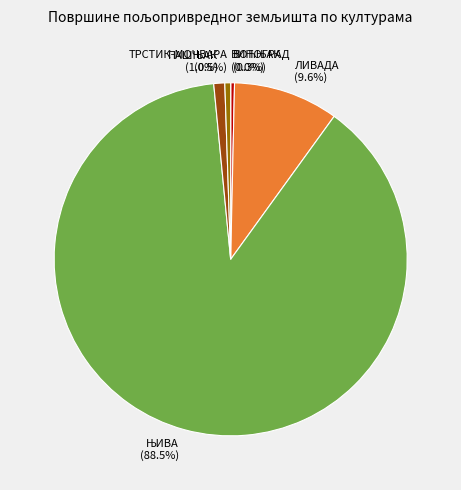

Do ЛИВАДА and ТРСТИК-МОЧВАРА together represent more than half of the pie?

No